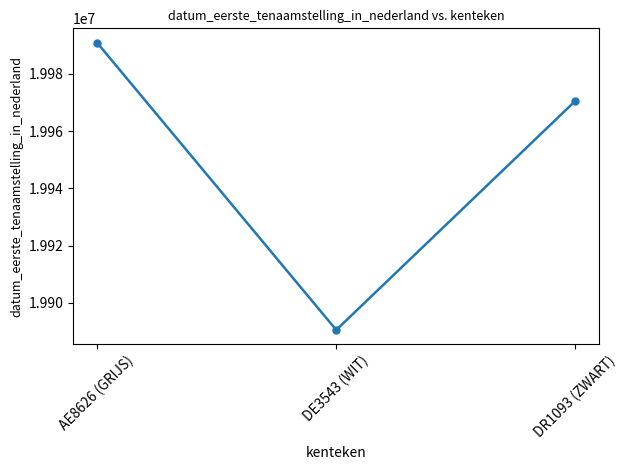

Does the chart display data point markers on the line(s)?

Yes